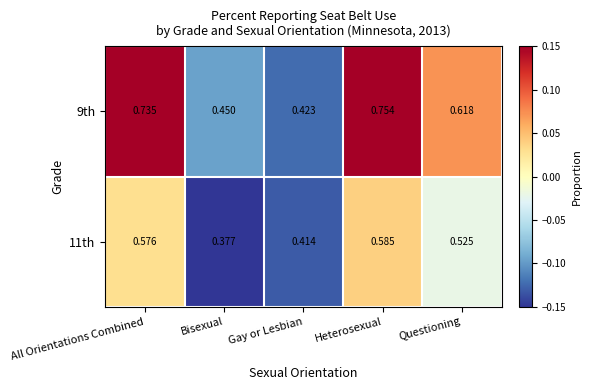

How many series are shown in this chart?

2